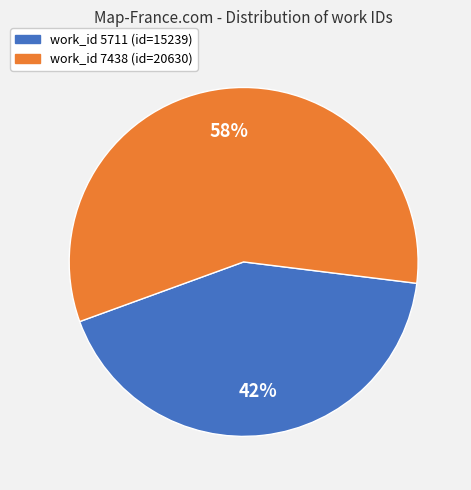

To the nearest percent, what is the average slice percentage?

50%